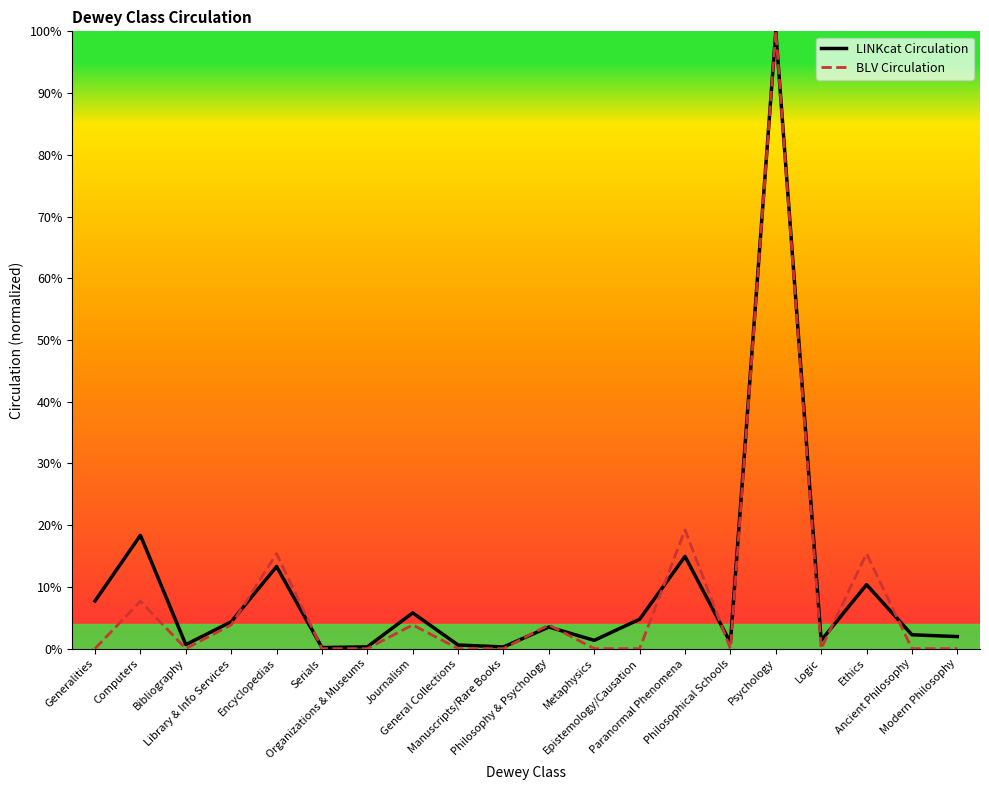

What value does the LINKcat Circulation series have at Journalism?

5.8